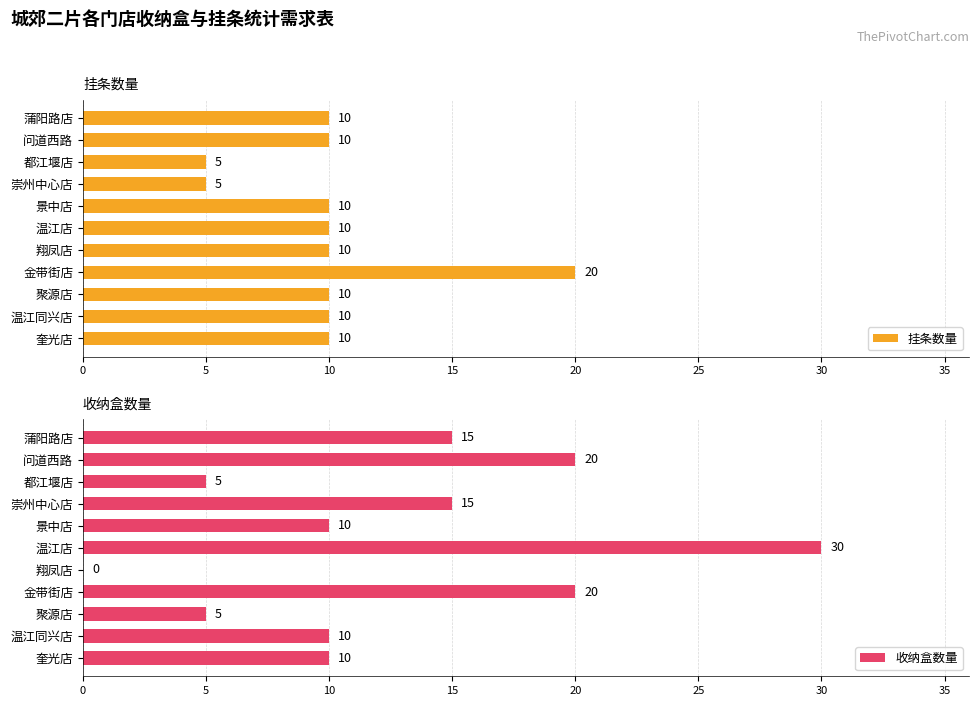

What is the difference between the maximum and minimum values in the 挂条数量 series?

15